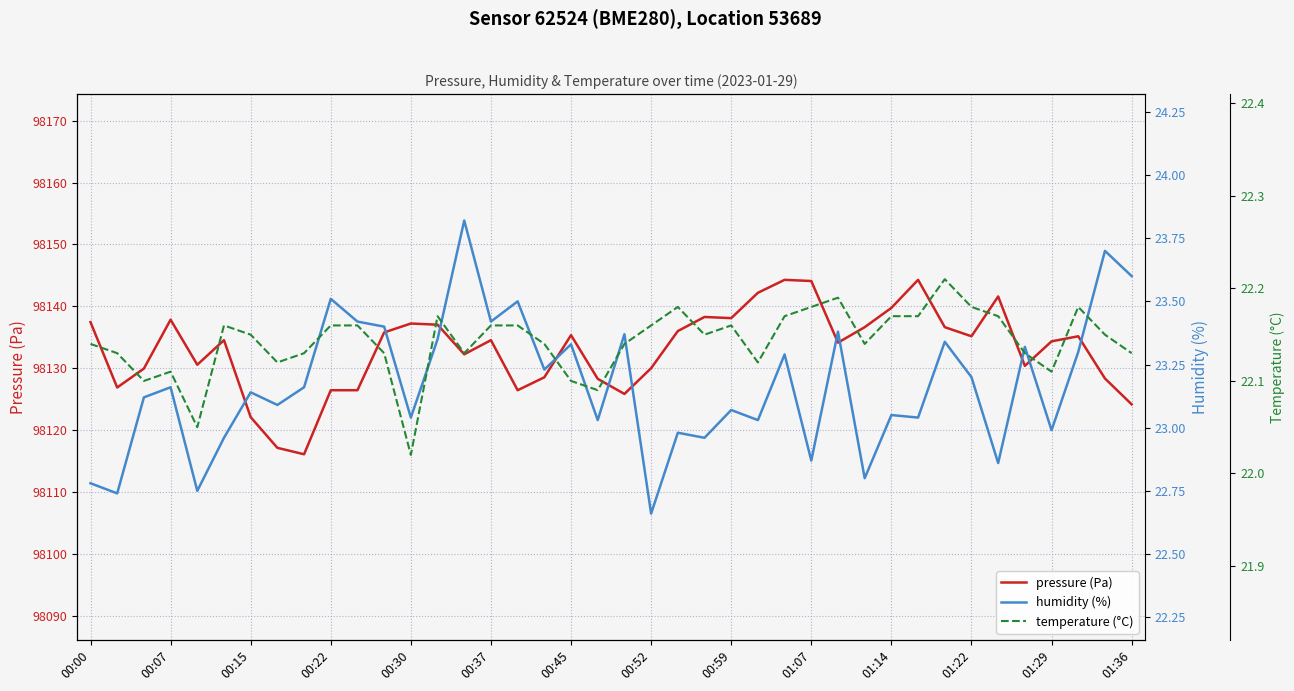

What is the lowest value of the pressure (Pa) series?

98116.1